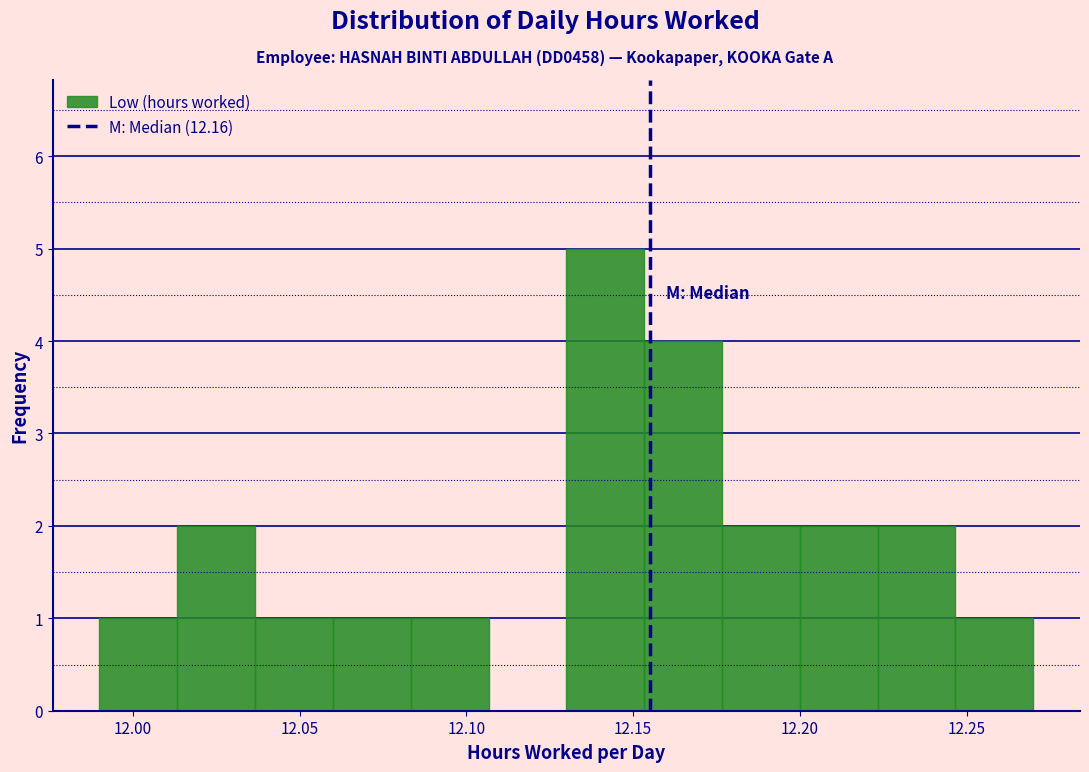

Reading left to right, list every bar in this chart as the range it spans on the x-axis followed by its height. Neither the bar edges nor the heights are printed on the chart, so give them approximately, as read against the axes.

11.990 to 12.015: 1
12.015 to 12.035: 2
12.035 to 12.060: 1
12.060 to 12.085: 1
12.085 to 12.105: 1
12.105 to 12.130: 0
12.130 to 12.155: 5
12.155 to 12.175: 4
12.175 to 12.200: 2
12.200 to 12.225: 2
12.225 to 12.245: 2
12.245 to 12.270: 1